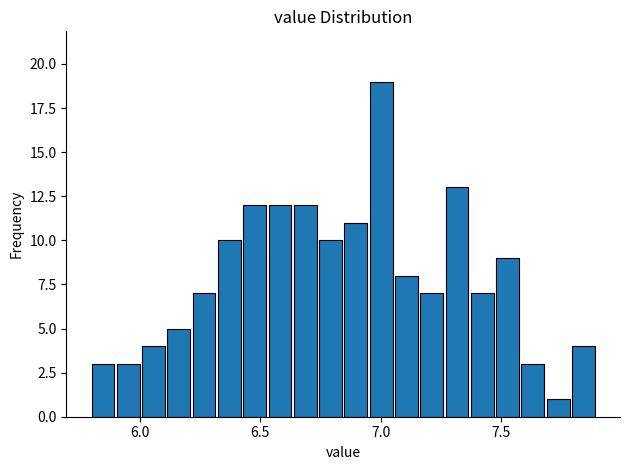

Read against the x-axis, roughly where is the centre of the tallest bar?

7.00